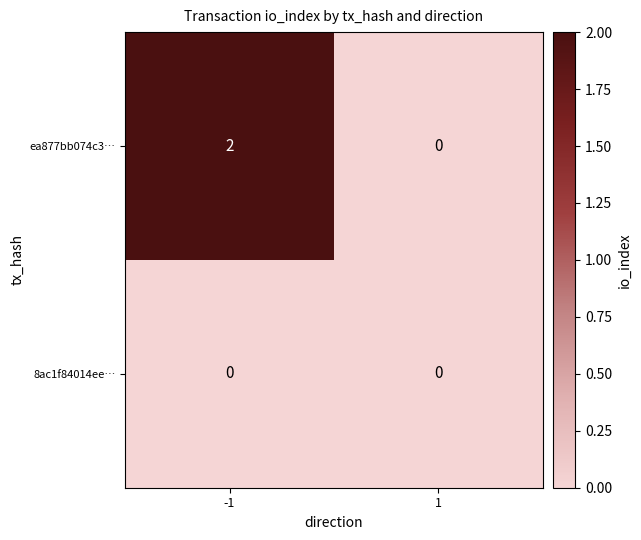

Reading left to right, transcribe all the data shown in this chart.

ea877bb074c3…: 2	0
8ac1f84014ee…: 0	0